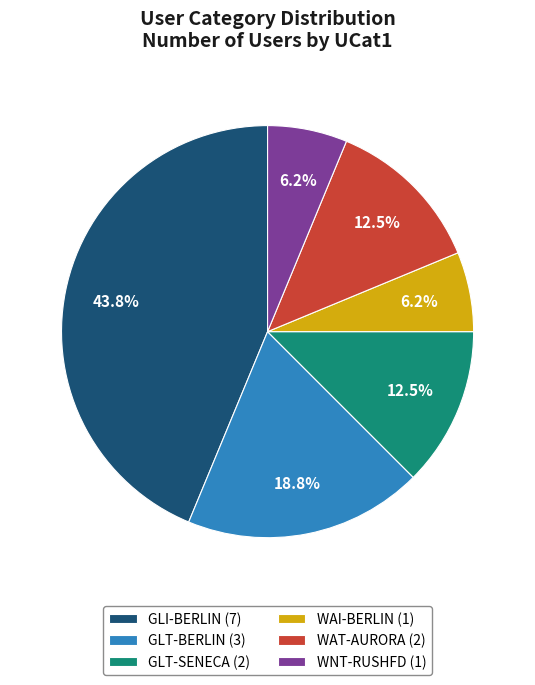

Which slice is the largest?

GLI-BERLIN